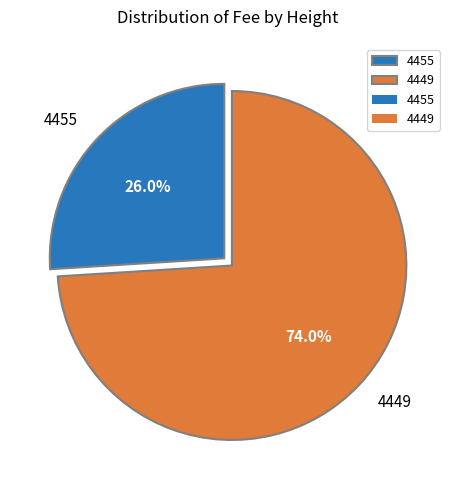

True or false: 4455 accounts for 26% of the total.

True